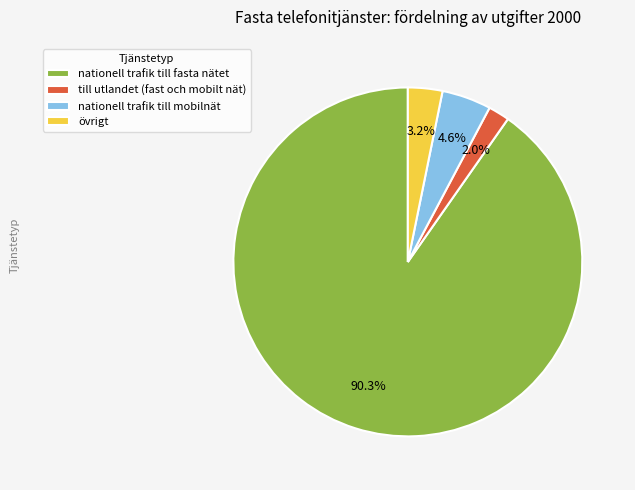

Combined, do nationell trafik till mobilnät and övrigt account for over 50%?

No